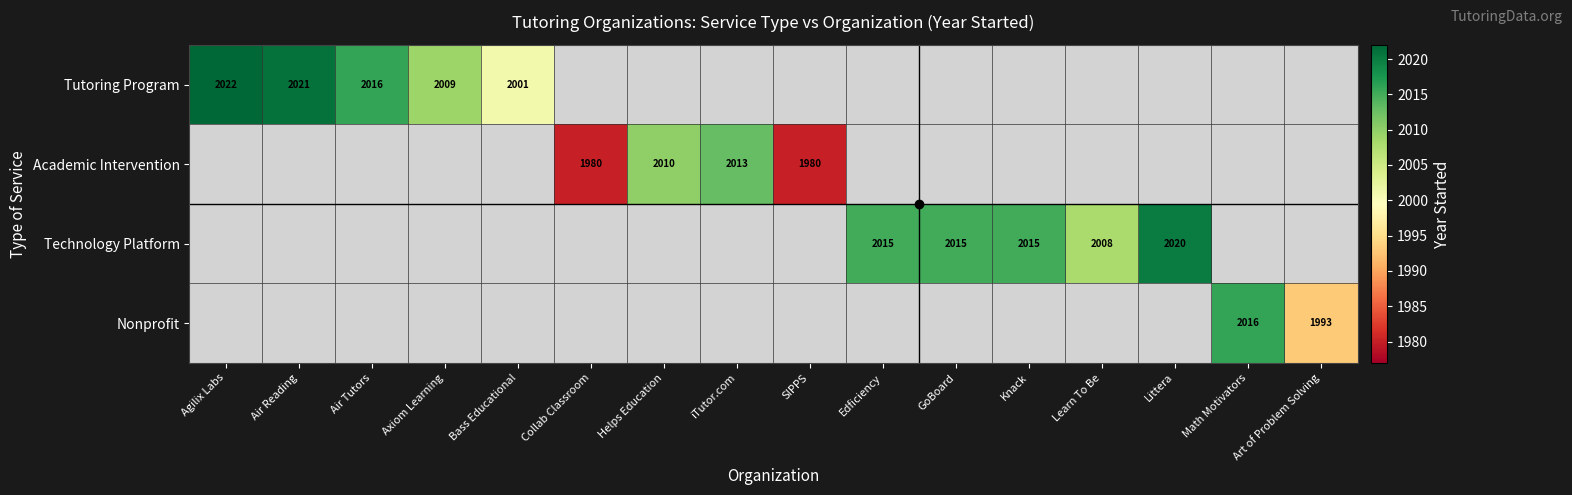

Which category has the highest value across all series?

Agilix Labs